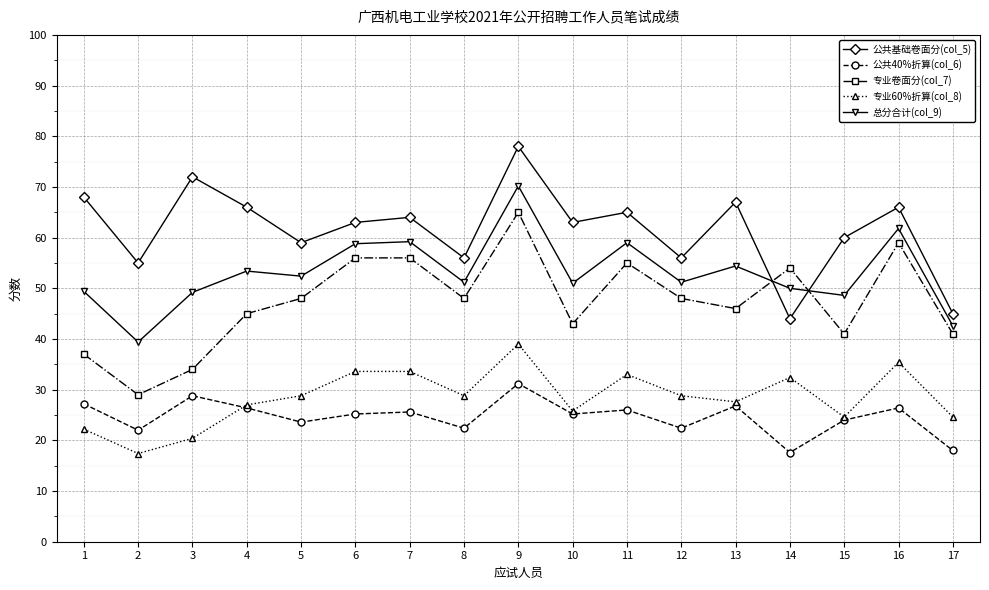

What is the sum of the 专业60%折算(col_8) values at 8 and 11?

61.8